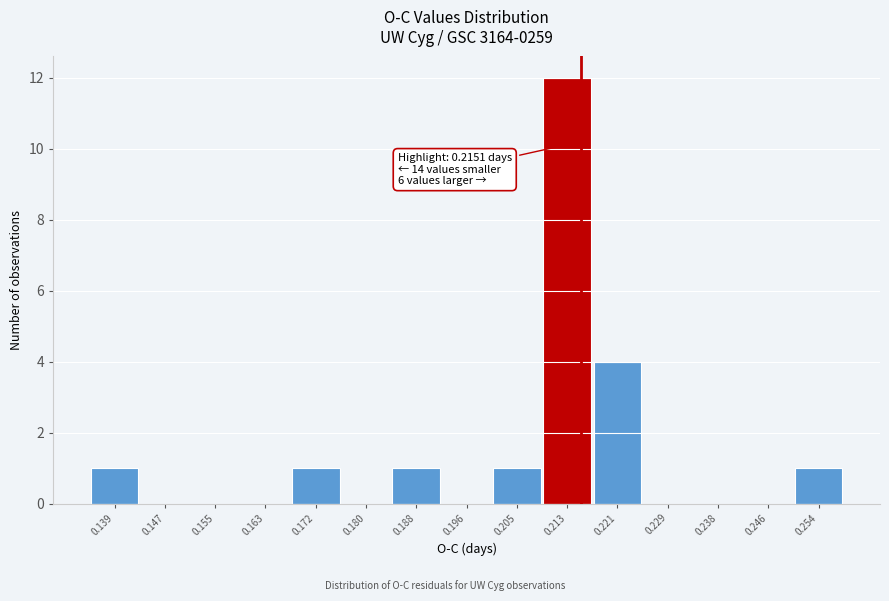

Which range on the x-axis has the tallest bar?

0.209 to 0.217